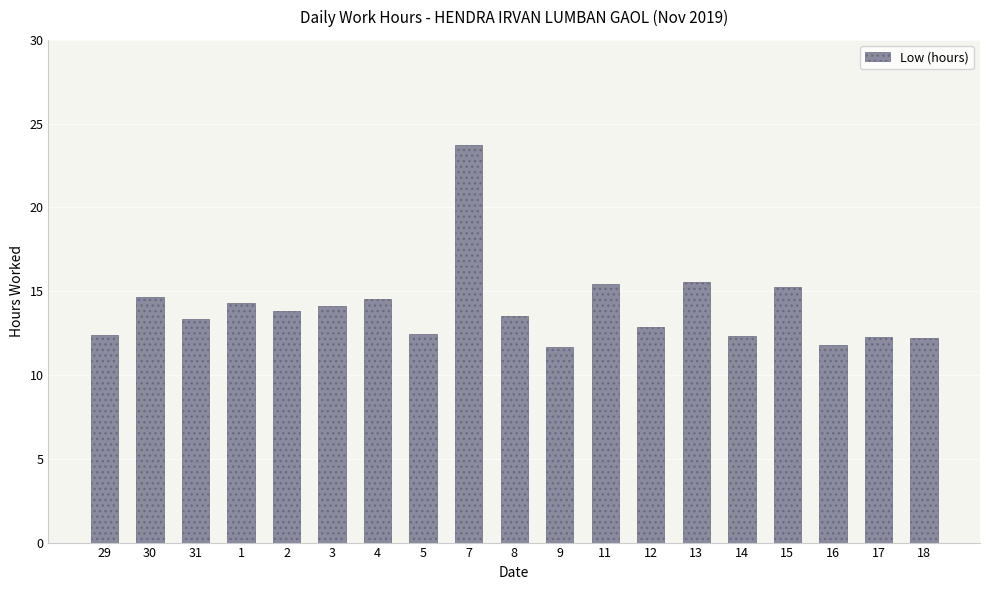

What is the value of the 18th bar from the left?

12.3